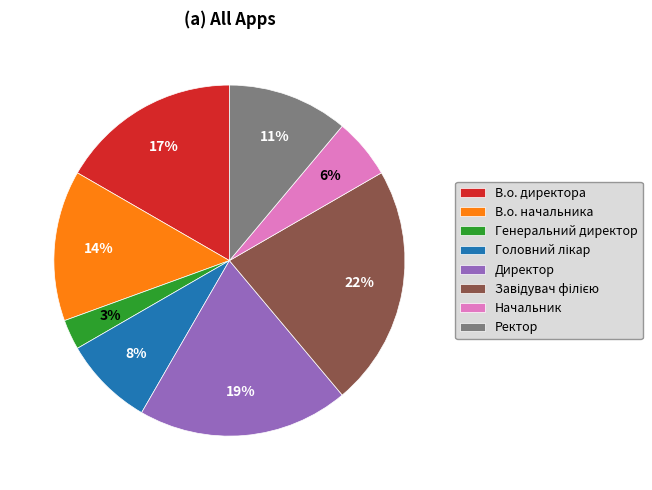

What is the ratio of the value at Директор to the value at В.о. начальника?

1.4